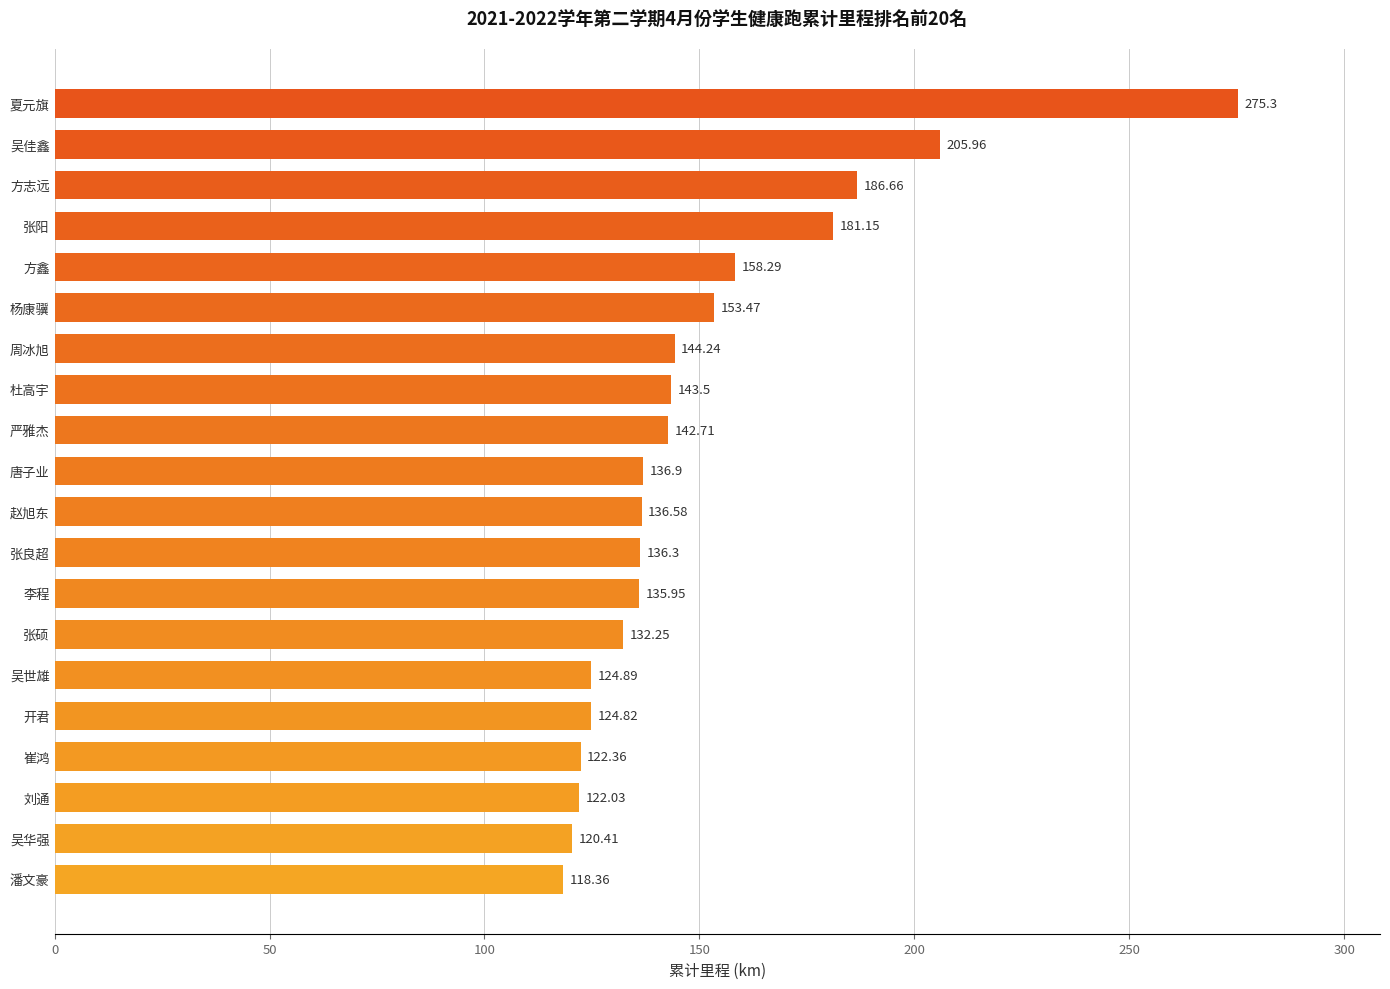

Approximately how many times larger is the value at 吴华强 compared to 张硕?

0.9